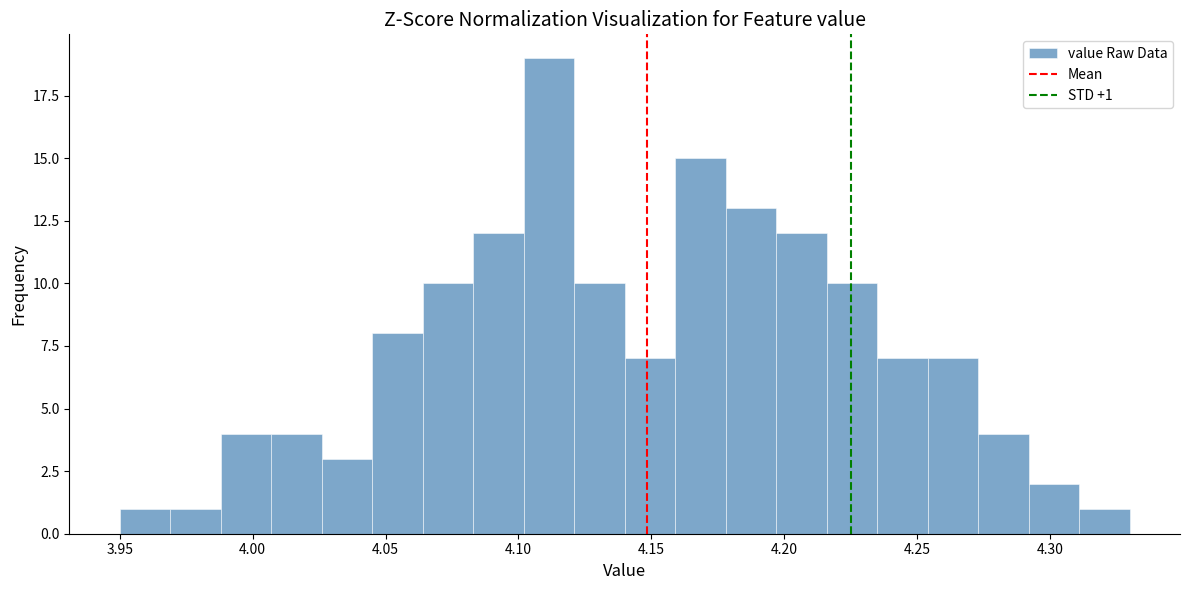

Read against the x-axis, roughly where is the centre of the tallest bar?

4.110